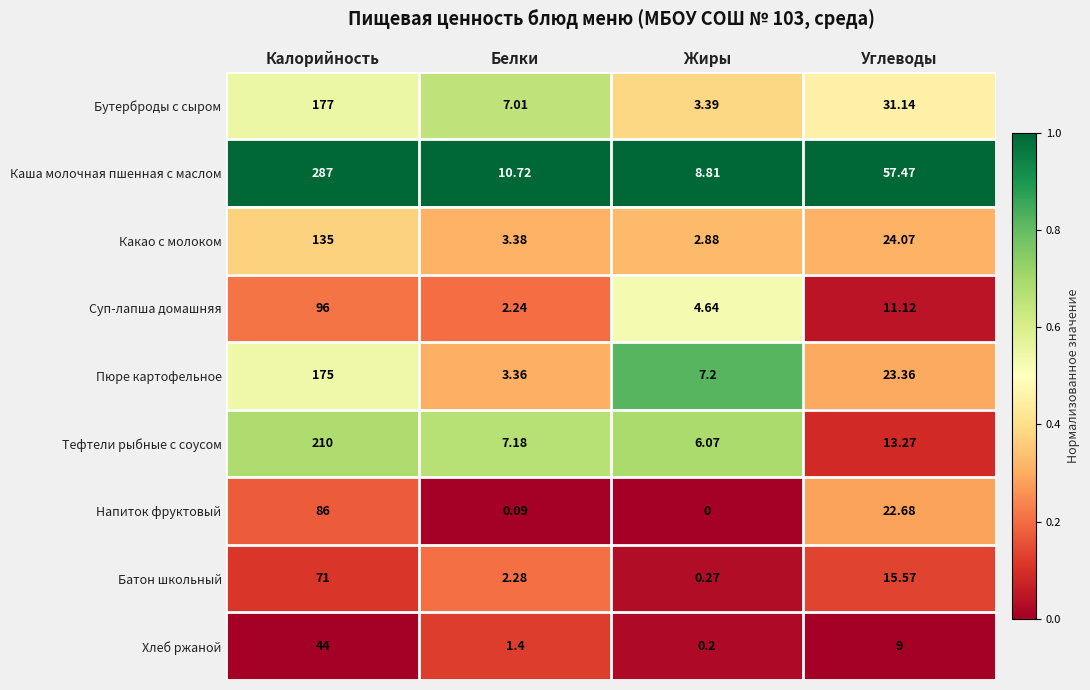

List the series in order of their peak value, lowest first.

Хлеб ржаной, Батон школьный, Напиток фруктовый, Суп-лапша домашняя, Какао с молоком, Пюре картофельное, Бутерброды с сыром, Тефтели рыбные с соусом, Каша молочная пшенная с маслом